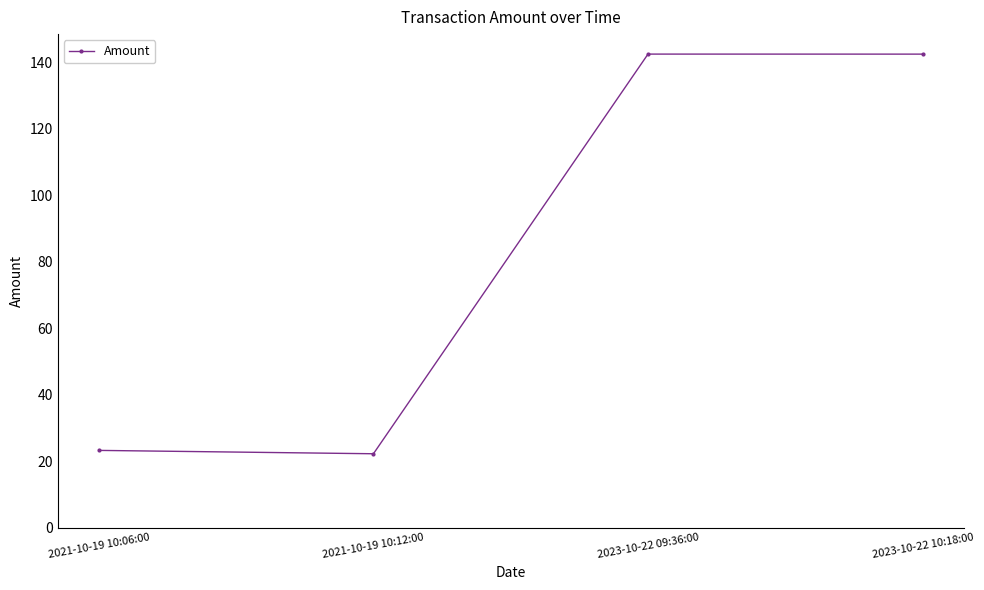

Is it true that the value at 2021-10-19 10:12:00 is 35.2?

False